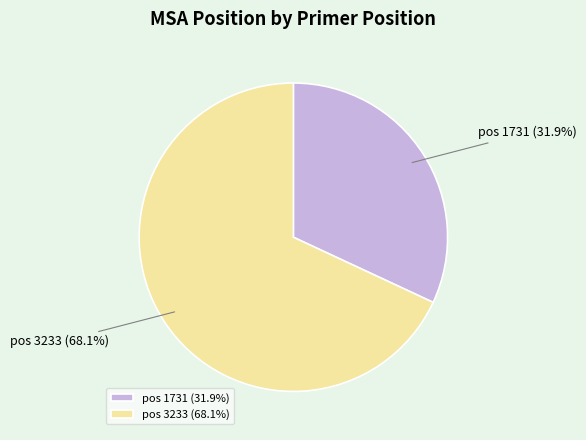

Rank the categories by value from lowest to highest.

pos 1731 (31.9%), pos 3233 (68.1%)